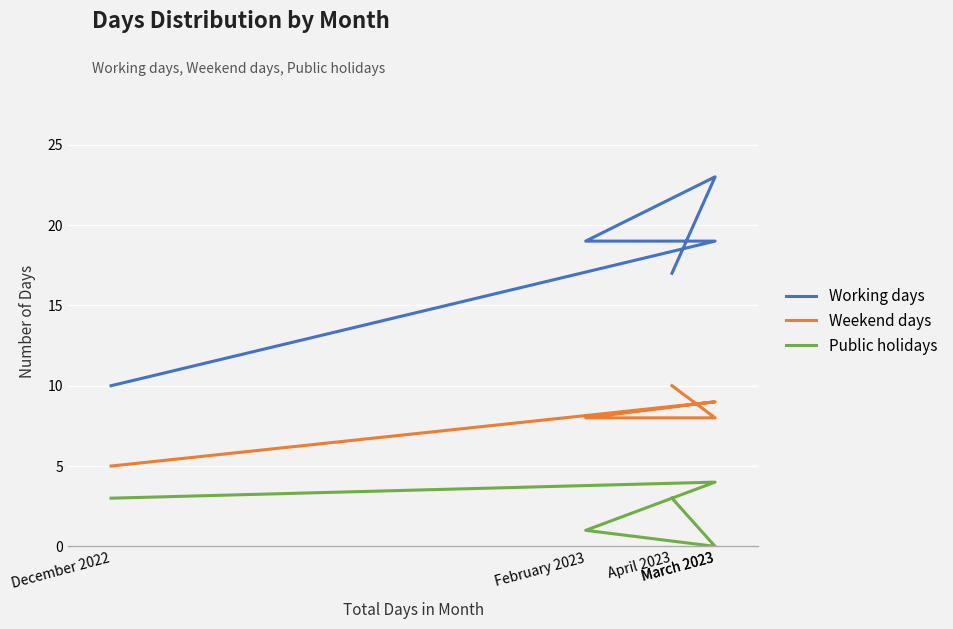

Is it true that Public holidays equals 0 at February 2023?

False